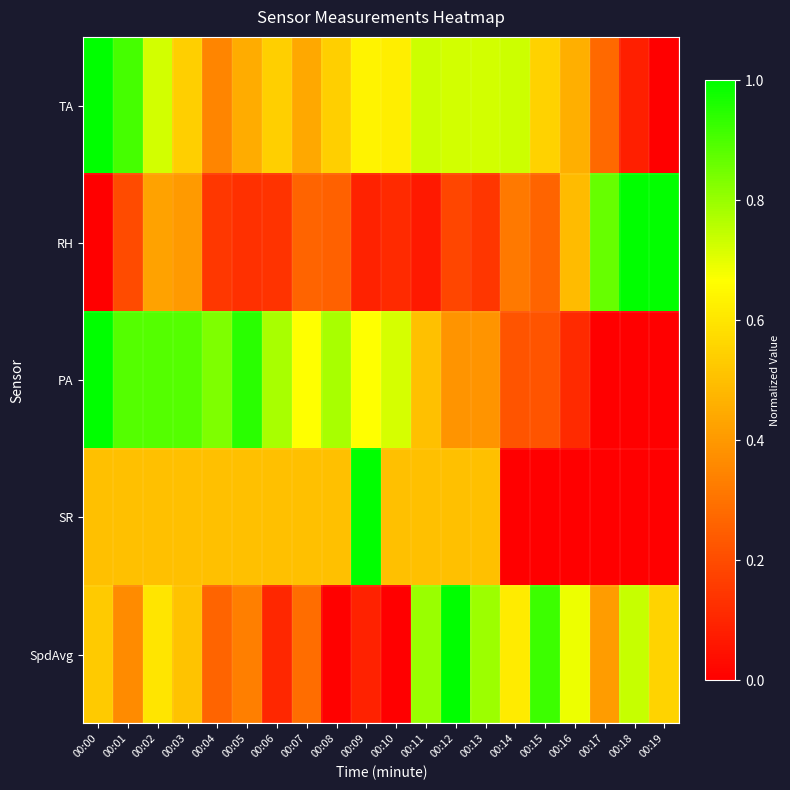

Which series has the largest range (max minus min)?

TA